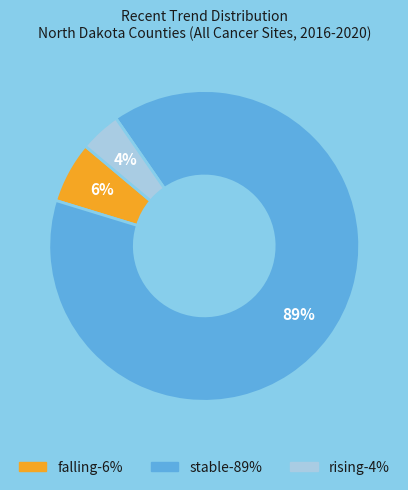

To the nearest percent, what is the combined percentage of falling and stable?

96%